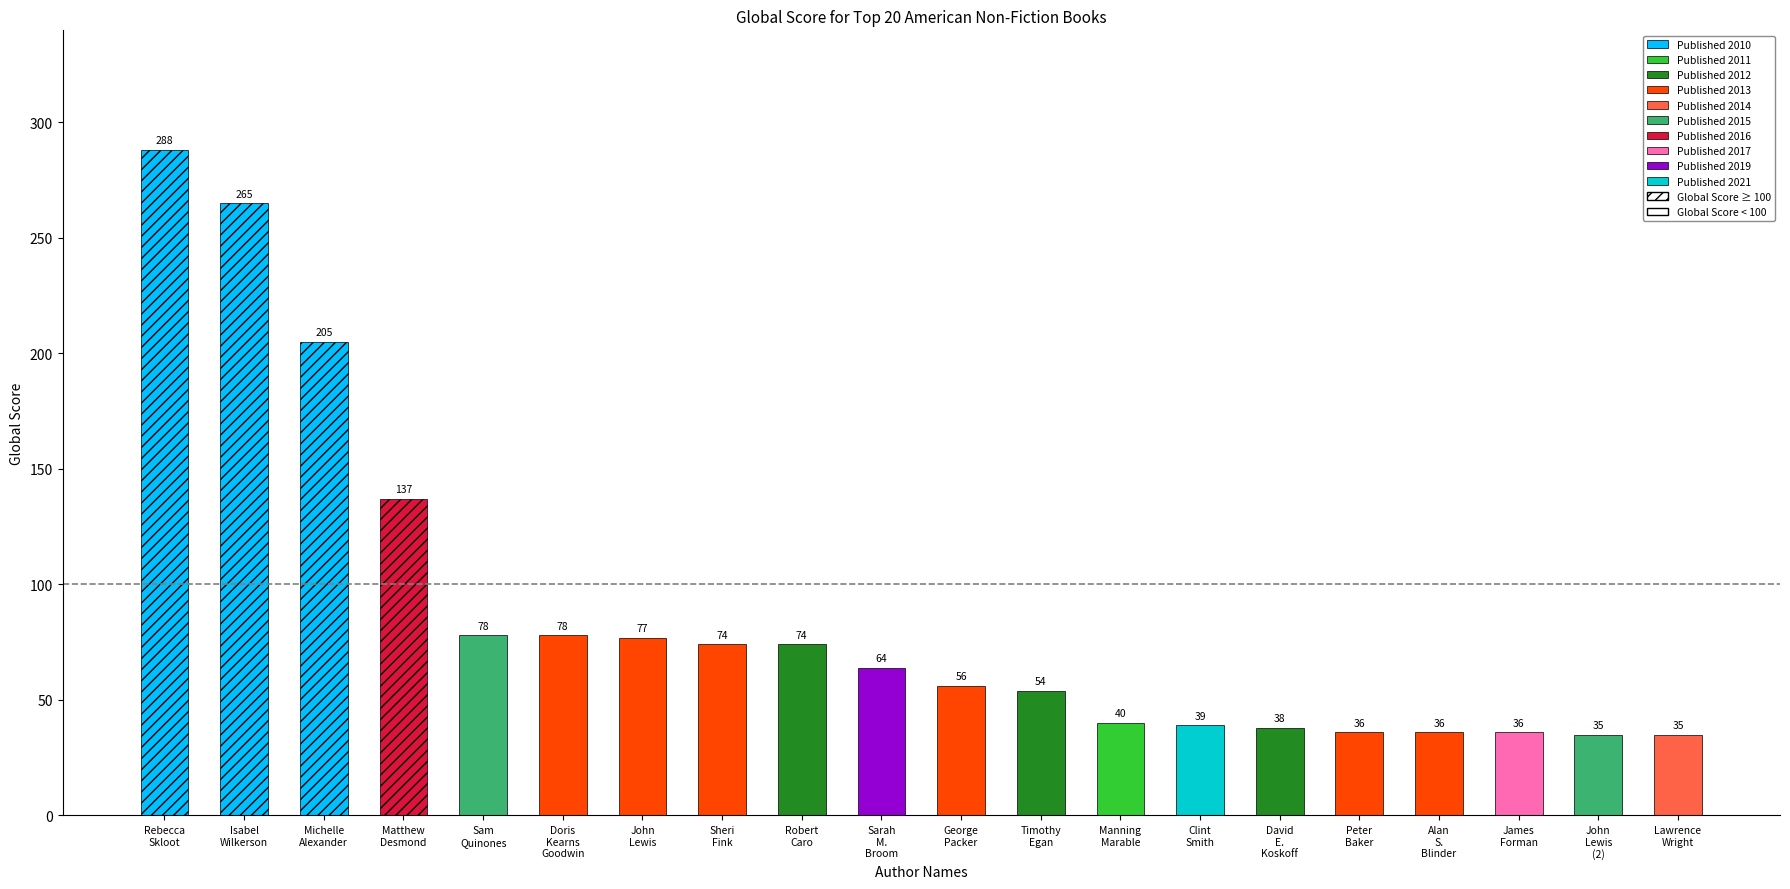

What is the label of the 7th bar from the right?

Clint Smith